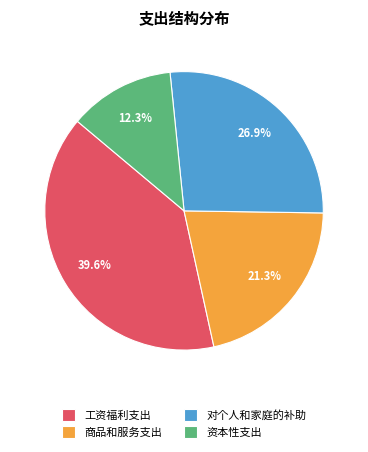

True or false: 商品和服务支出 accounts for 21% of the total.

True